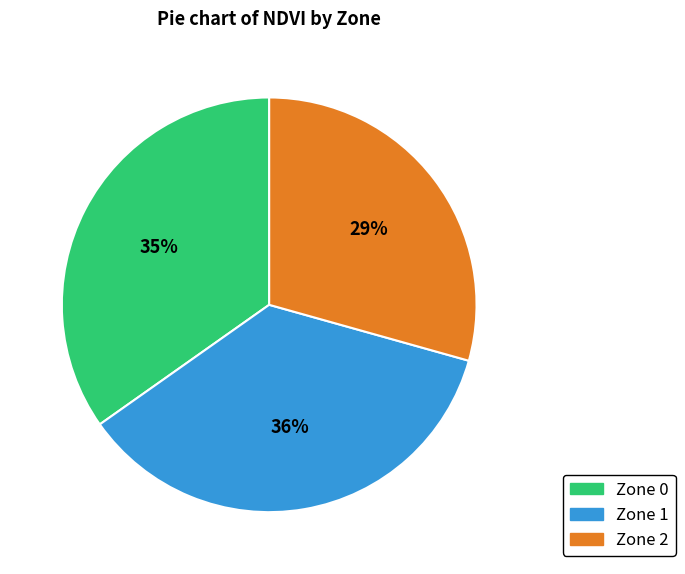

Rank the categories by value from highest to lowest.

Zone 1, Zone 0, Zone 2